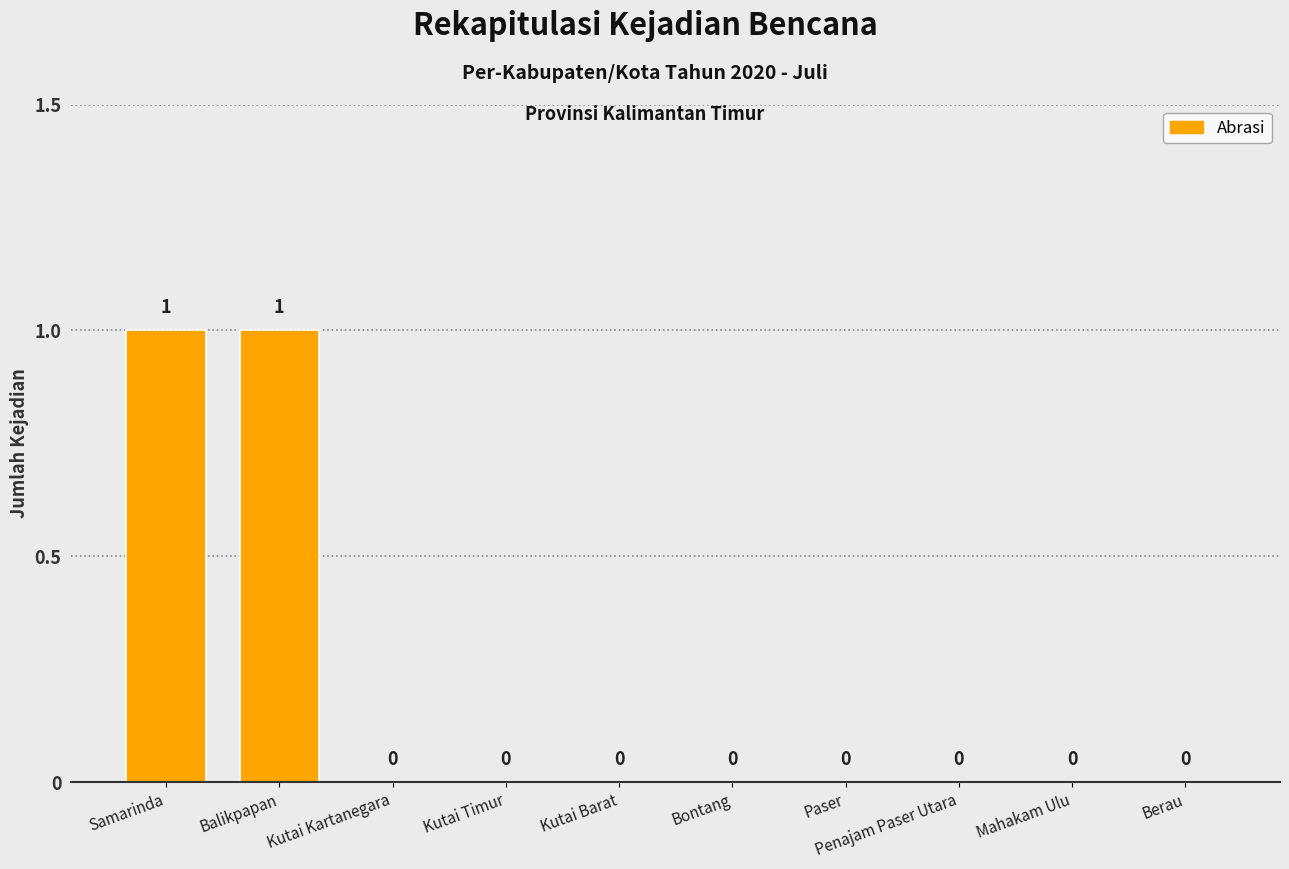

The chart shows a value of 0 at Bontang. True or false?

True